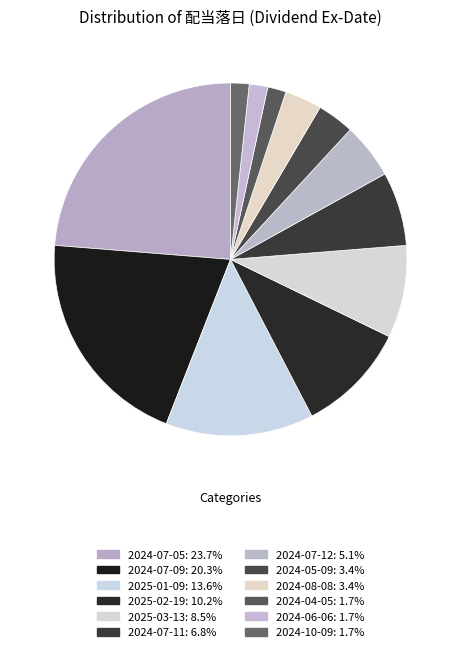

How many segments does this pie chart have?

12